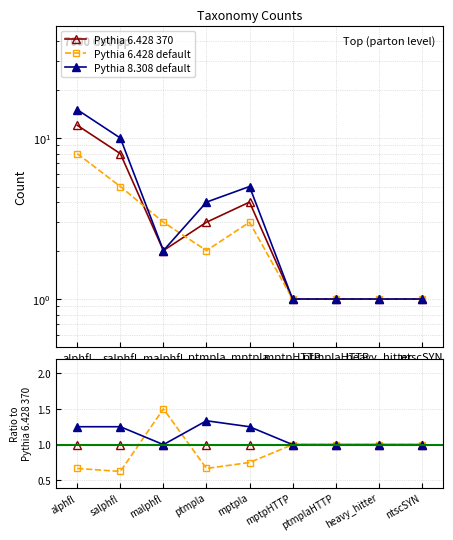

At how many categories does at least one series exceed 0?

9